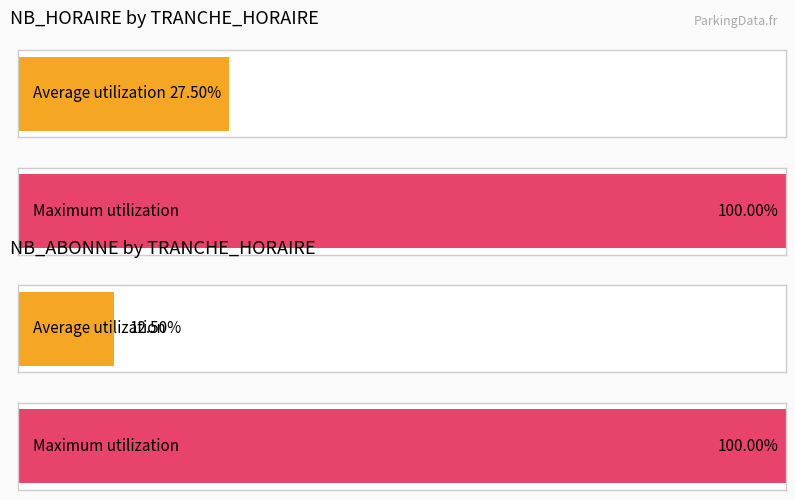

Are the bars horizontal?

Yes